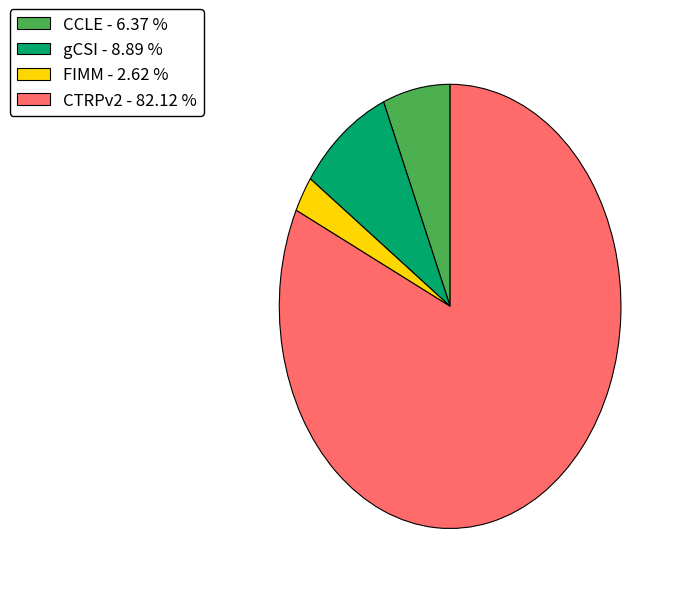

Which category accounts for the majority?

CTRPv2